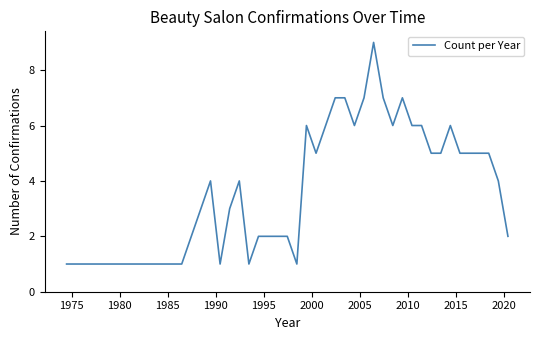

What is the smallest value displayed?

1